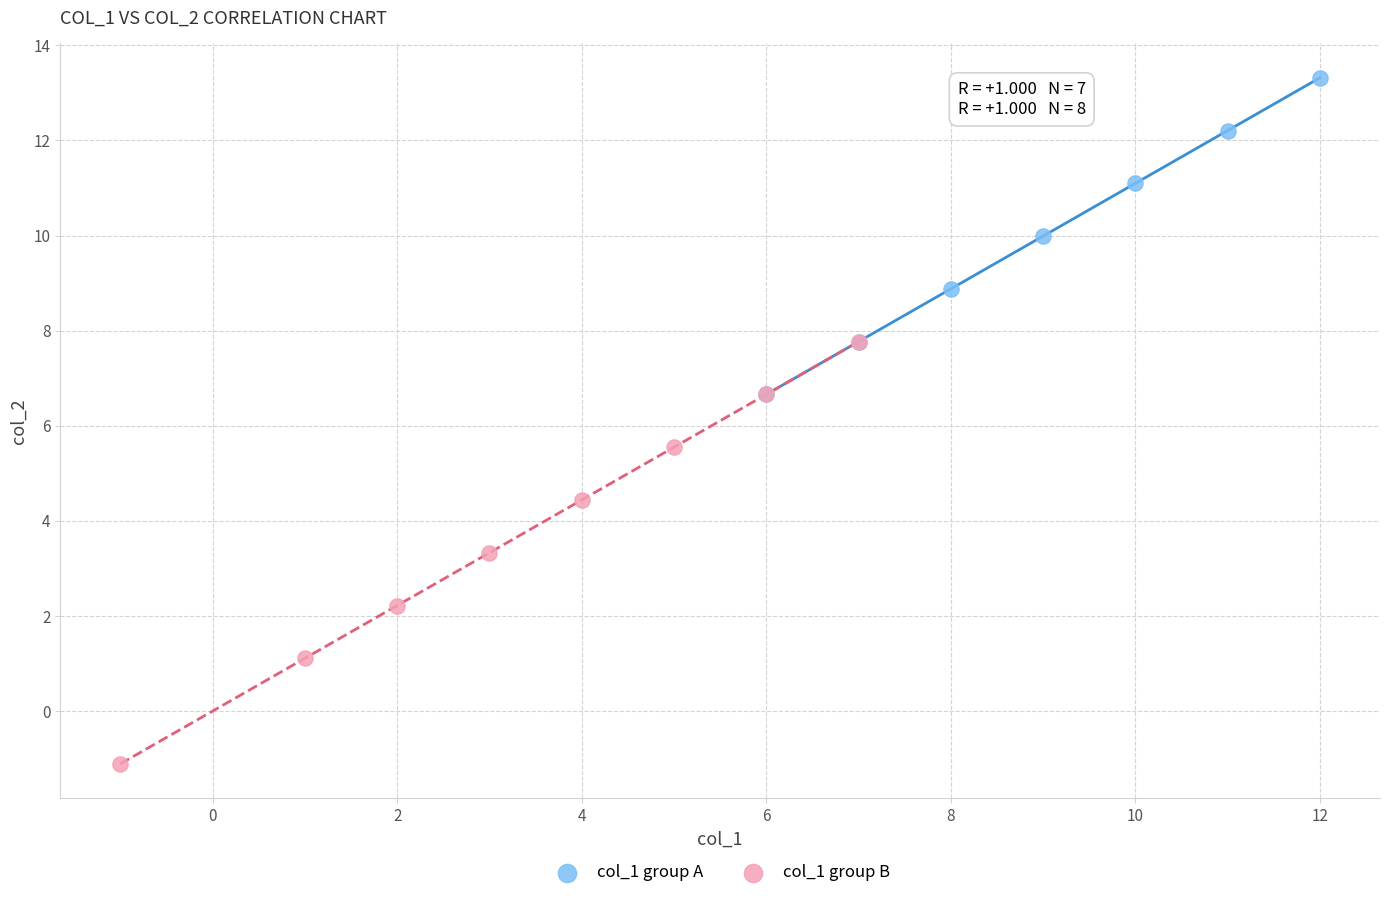

Which series reaches the minimum Y coordinate?

col_1 group B